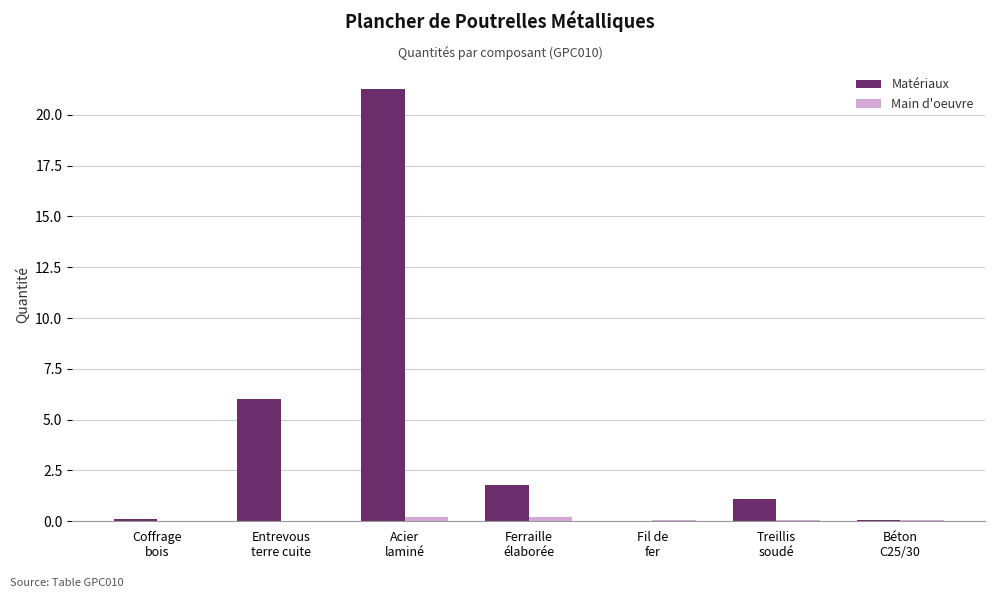

At how many categories does at least one series exceed 13?

1